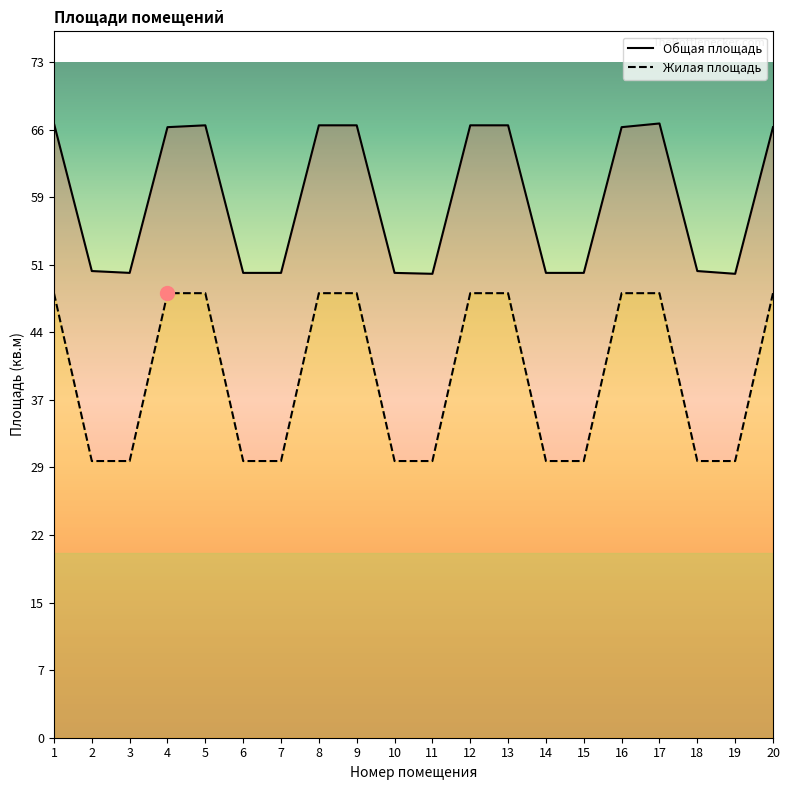

Reading right to left, list all the values displayed in this chart.

Общая площадь: 66.2	50.3	50.6	66.6	66.2	50.4	50.4	66.4	66.4	50.3	50.4	66.4	66.4	50.4	50.4	66.4	66.2	50.4	50.6	66.6
Жилая площадь: 48.2	30.0	30.0	48.2	48.2	30.0	30.0	48.2	48.2	30.0	30.0	48.2	48.2	30.0	30.0	48.2	48.2	30.0	30.0	48.2